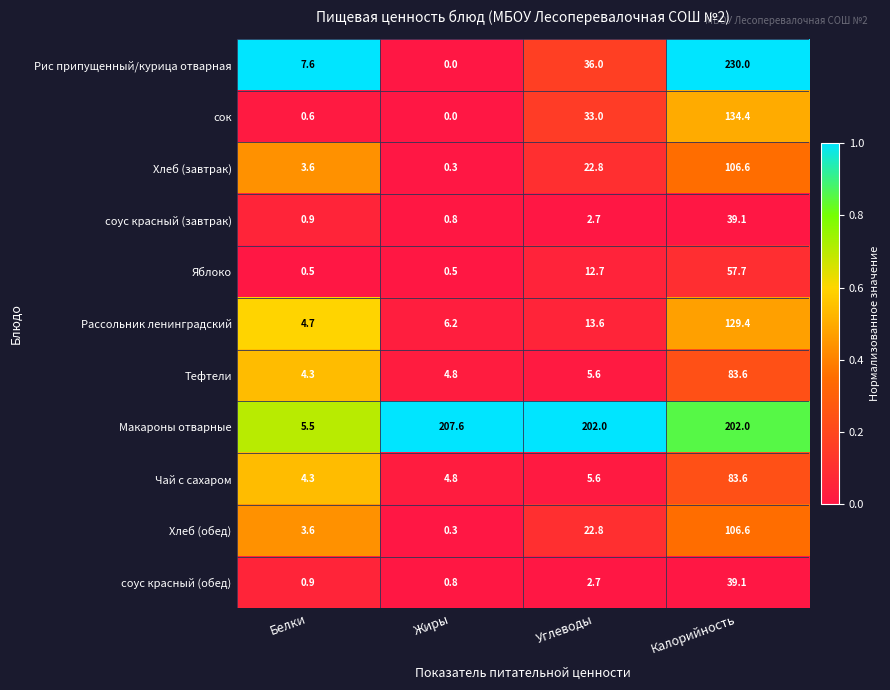

What is the spread (max minus min) of values at Калорийность?

190.9